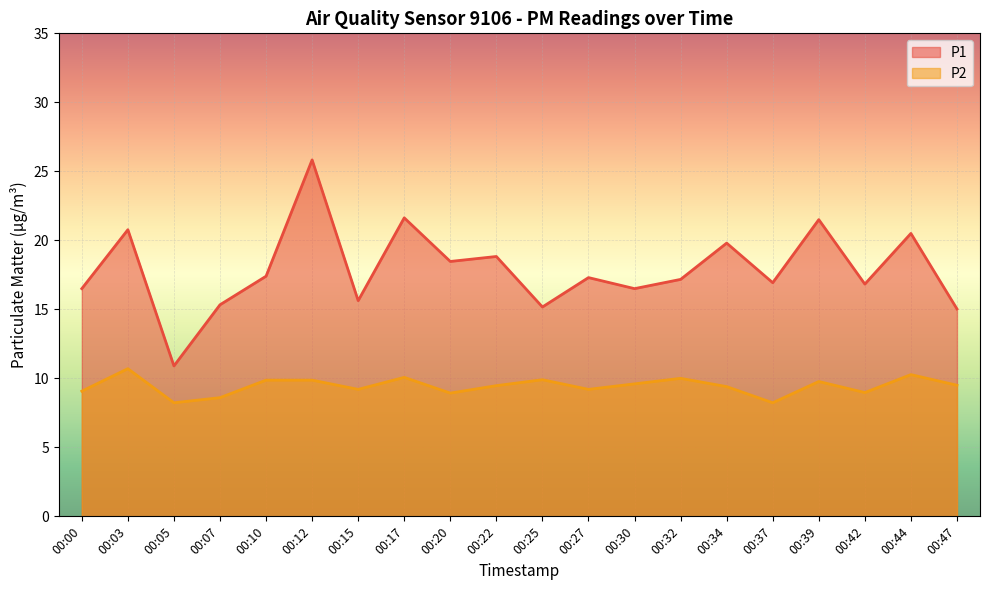

How many lines are shown in the chart?

2